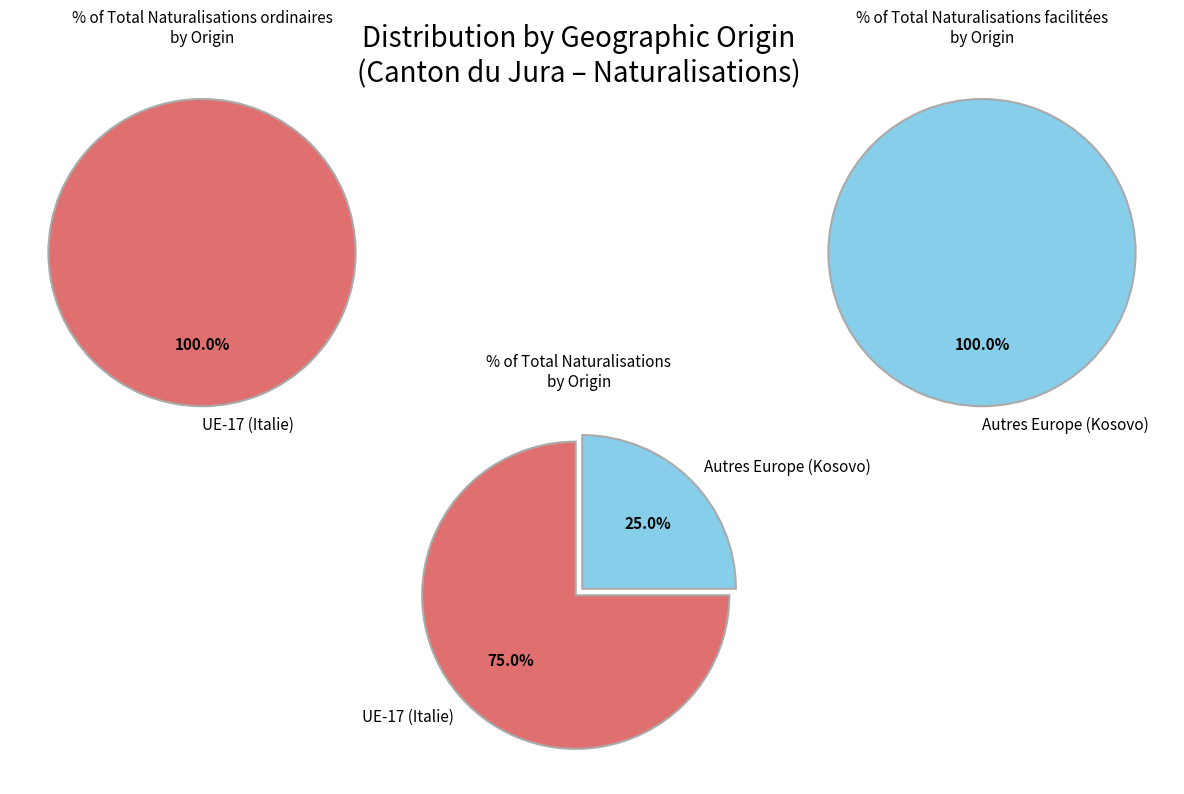

Is it true that Europe is 75% of the pie?

True